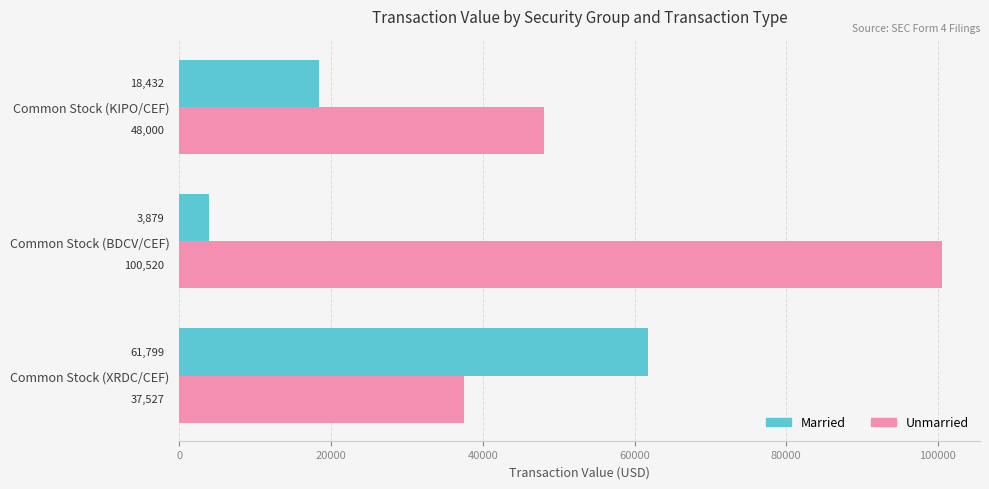

What is the minimum value shown in the chart?

3879